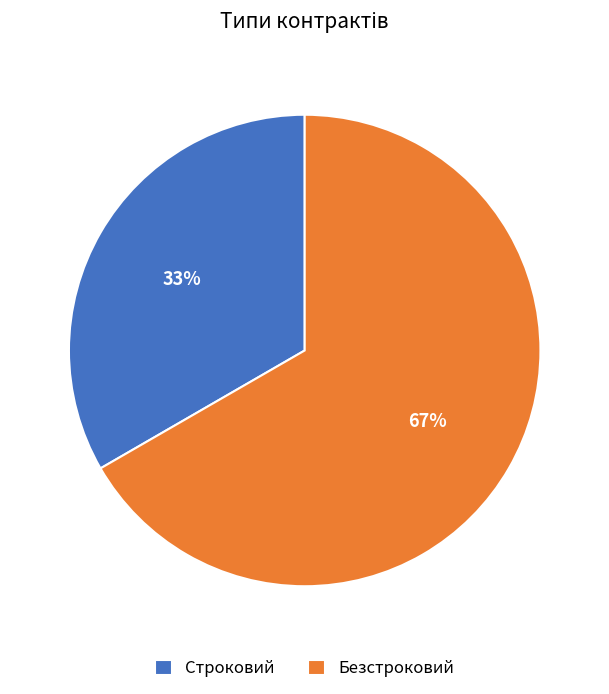

Is the sum of Строковий and Безстроковий greater than half?

Yes